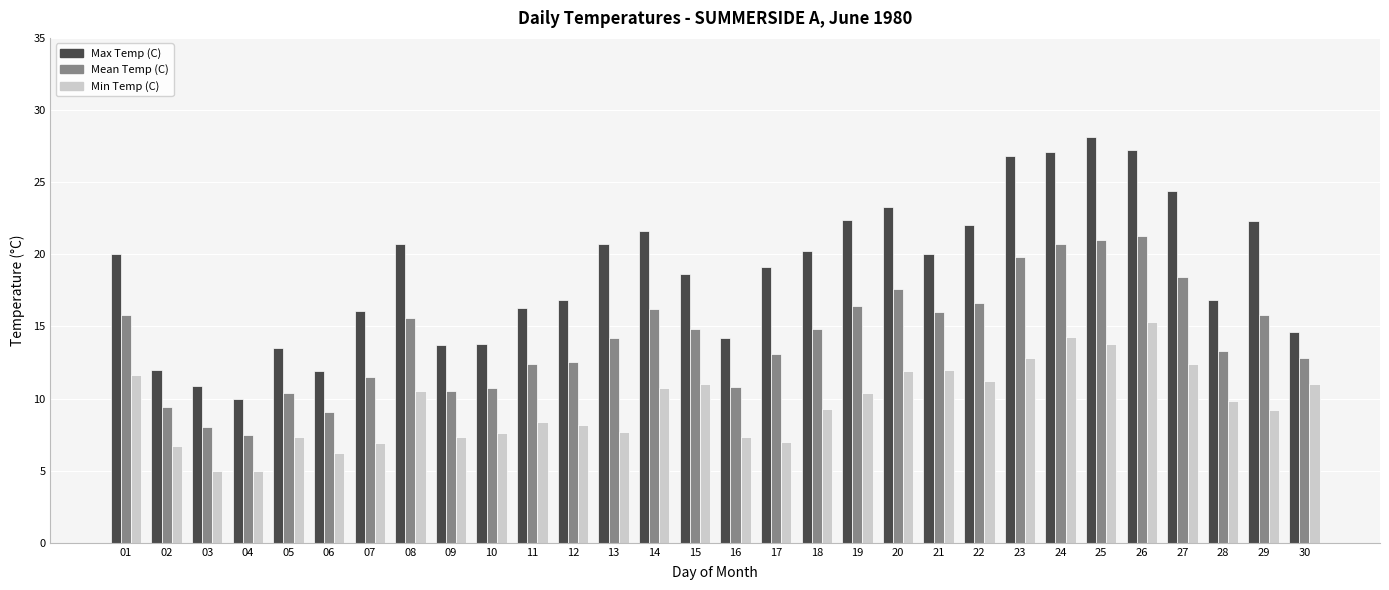

How many groups of bars are there?

30